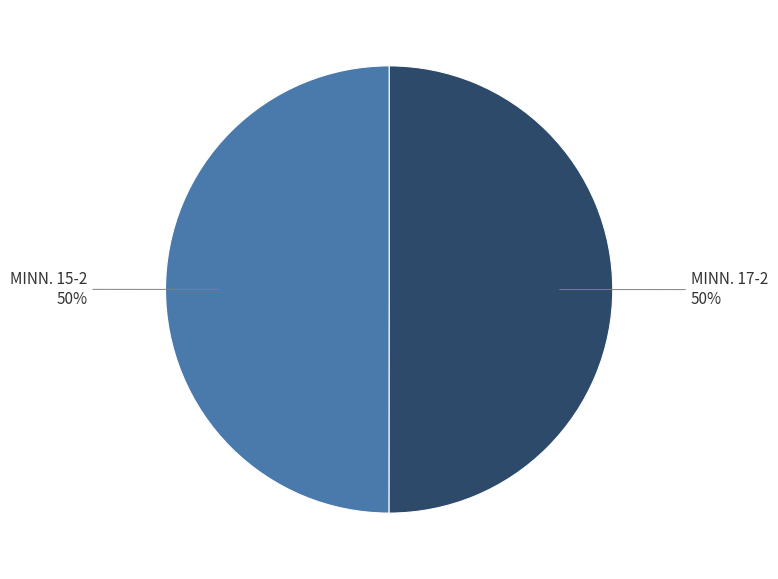

To the nearest percent, what is the average slice percentage?

50%